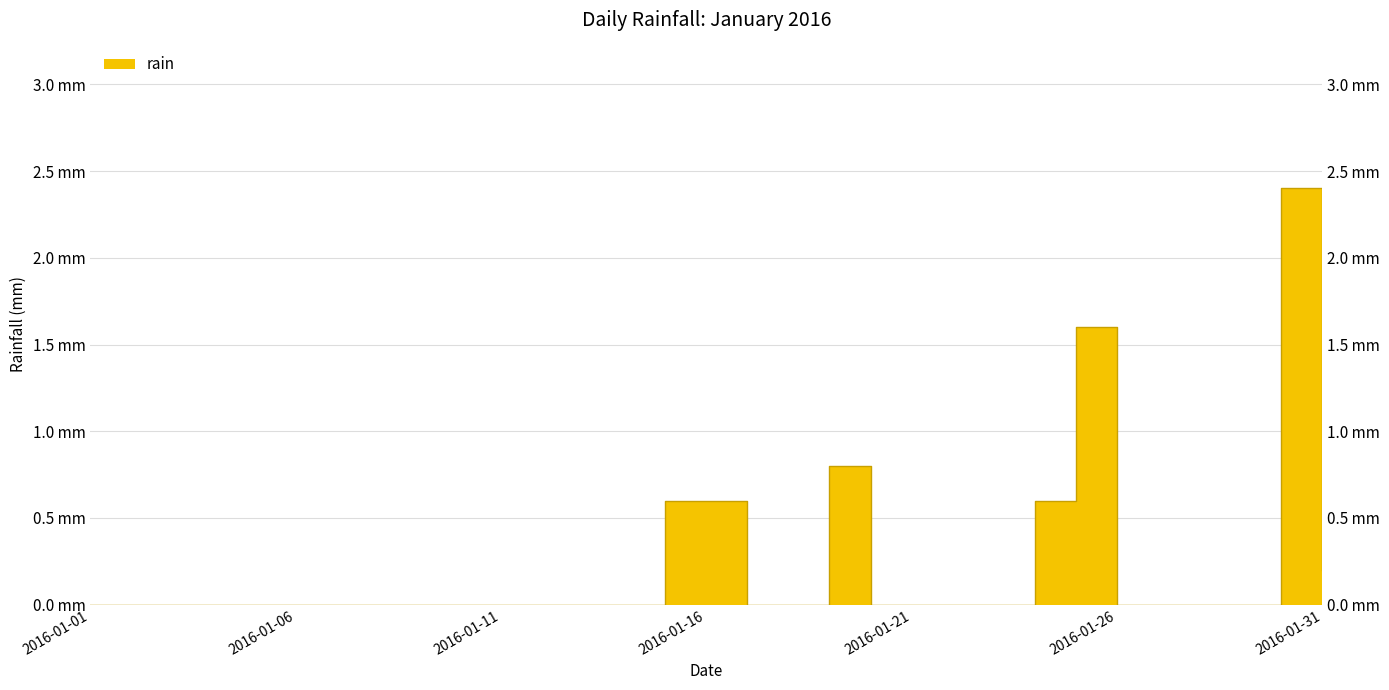

What is the maximum value shown in the chart?

2.4